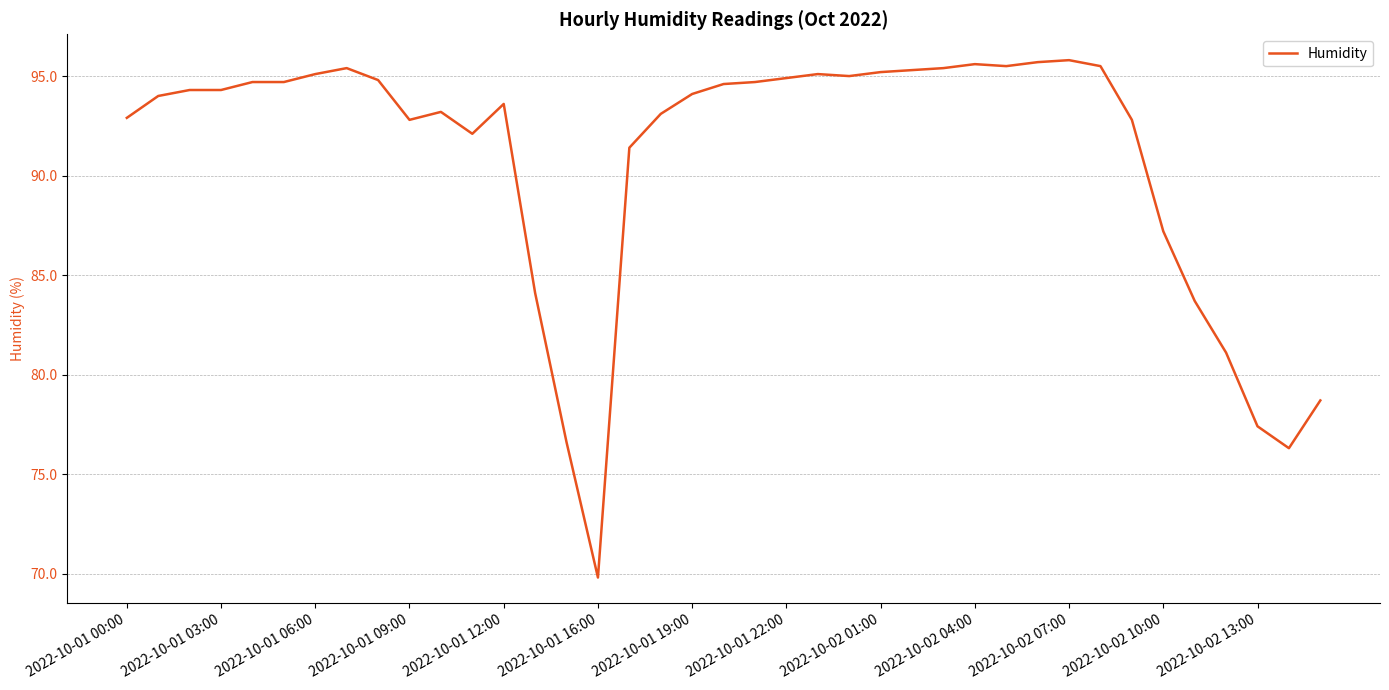

How many lines are shown in the chart?

1